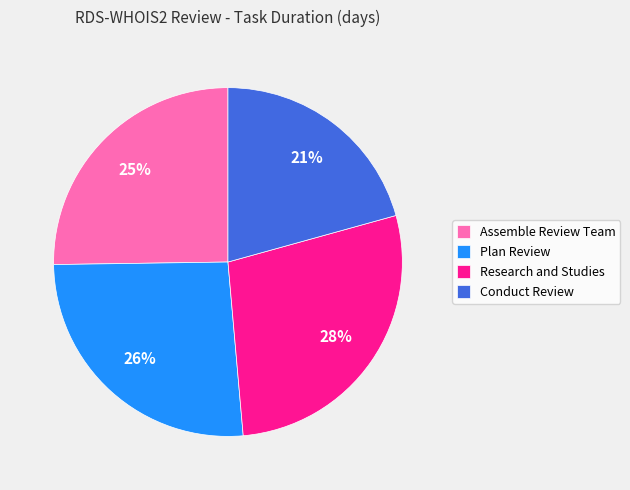

How many slices are in this pie chart?

4